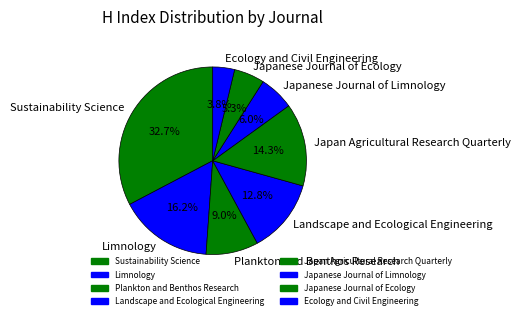

Which slice is the smallest?

Ecology and Civil Engineering